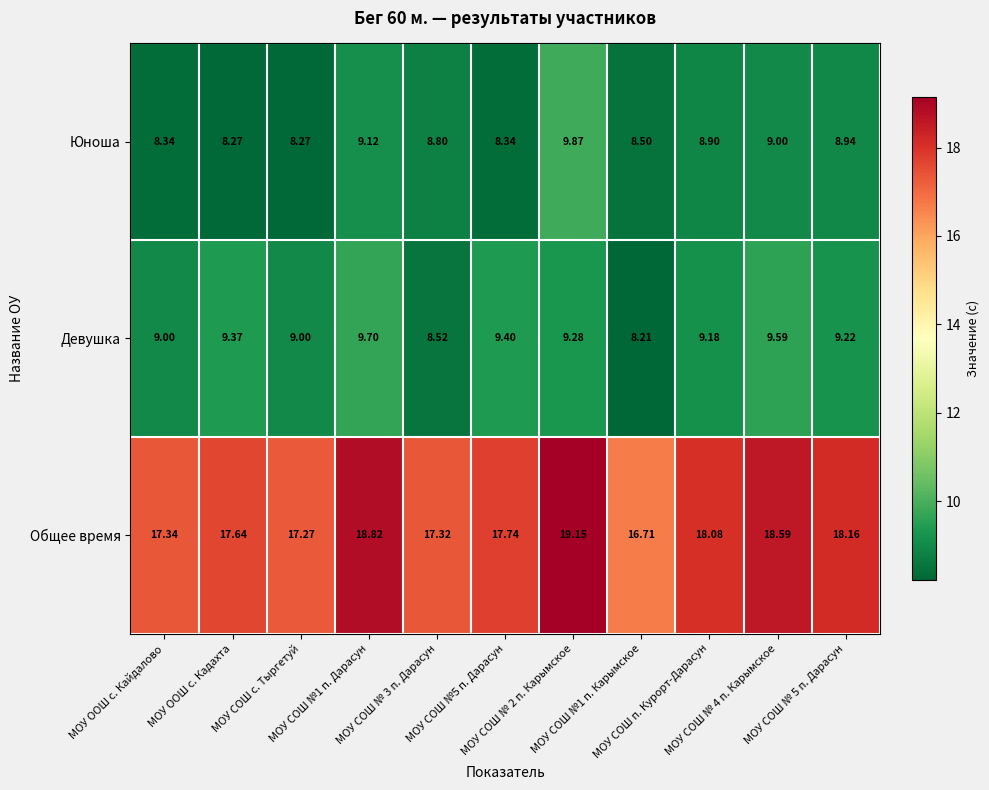

Between МОУ ООШ с. Кадахта and МОУ СОШ № 4 п. Карымское, which series saw the biggest shift?

Общее время